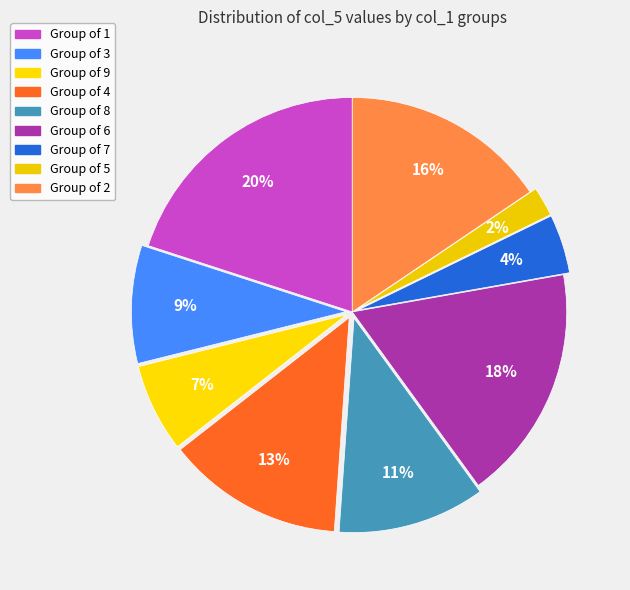

Count the number of slices in the pie.

9